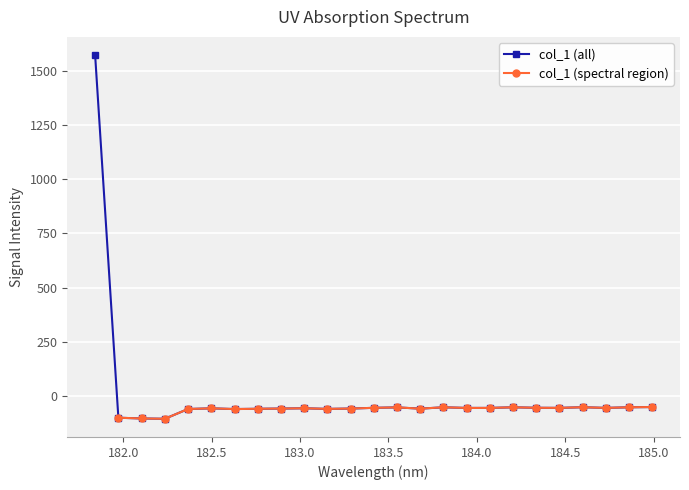

List the labels in order of value, largest first.

181.8418, 184.9911297472, 184.5979655002, 184.8600909338, 184.2046578328, 183.811206745, 183.5488263418, 184.3357763242, 183.4176122368, 184.46687888, 184.7290361848, 184.0735234058, 183.9423730432, 183.0238743082, 182.498667305, 183.2863821962, 182.8925964608, 183.6800245112, 182.7613026778, 183.15513622, 182.3673257152, 182.6299929592, 181.9732053322, 182.1045947288, 182.2359681898